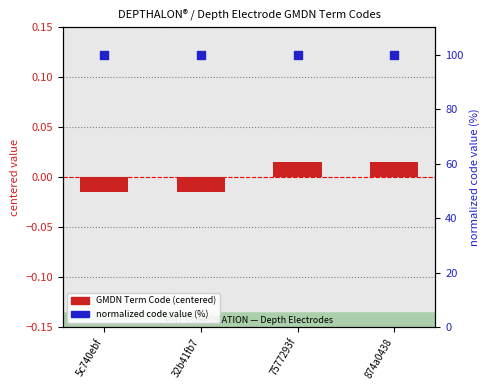

At how many categories does at least one series exceed 62?

4